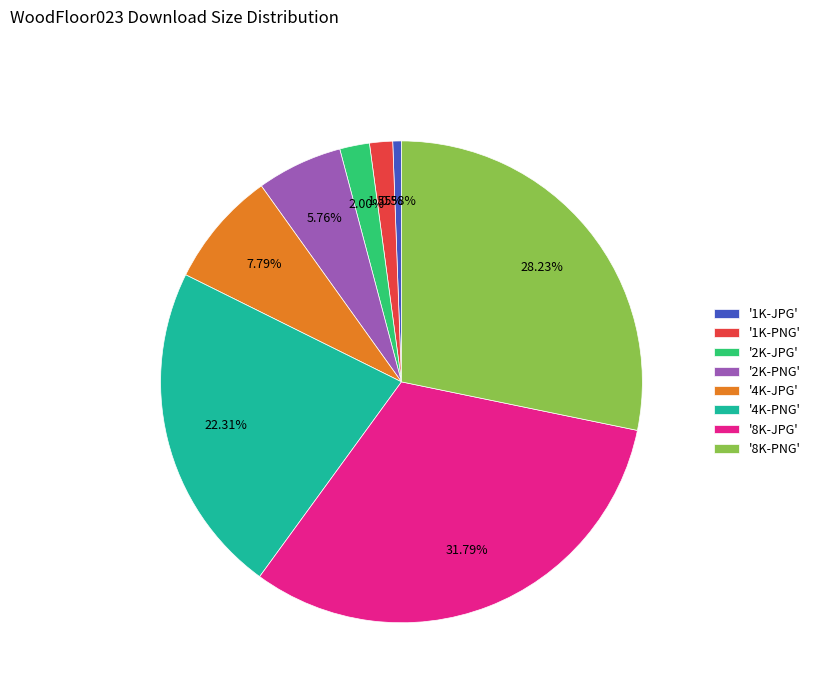

Which has a higher value, '4K-PNG' or '1K-PNG'?

'4K-PNG'